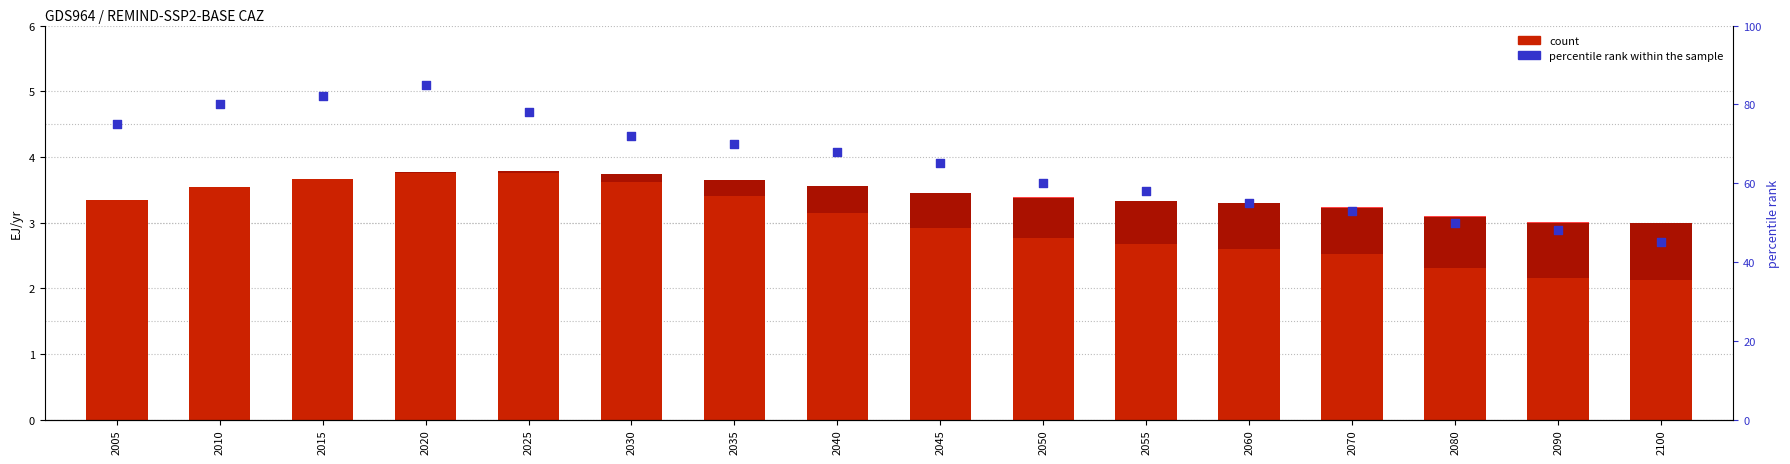

Which series has the widest spread of Y values?

percentile rank within the sample